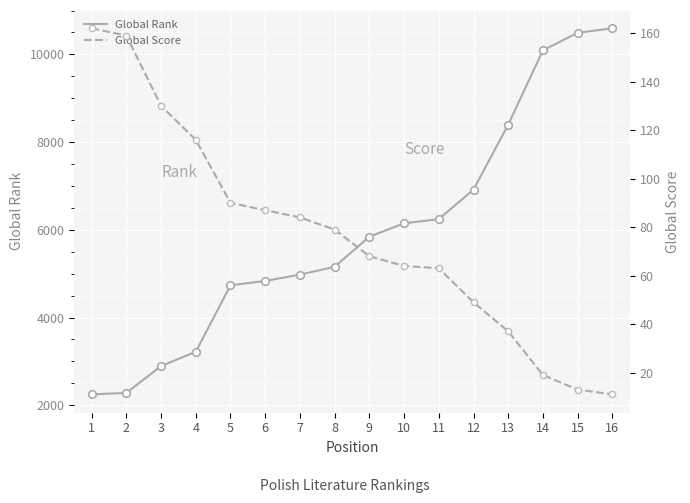

Is the value of Global Rank (points) at 6 greater than the value of Global Rank at 9?

No